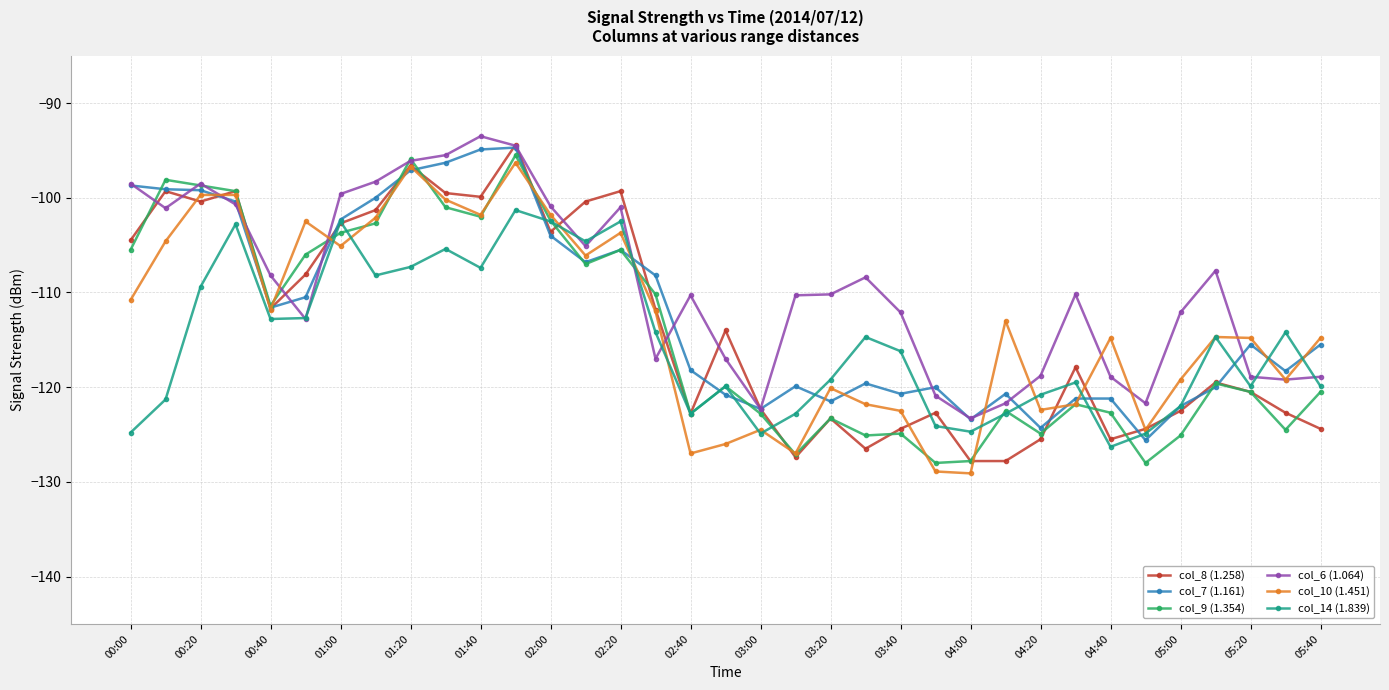

What is the value of the col_14 (1.839) point at the 14th from the left?

-104.6